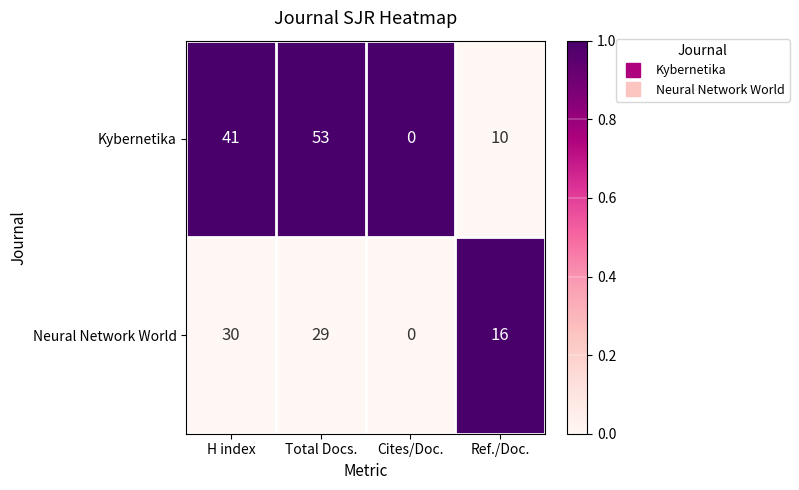

Reading left to right, extract all data points from this chart.

Kybernetika: 41	53	0	10
Neural Network World: 30	29	0	16